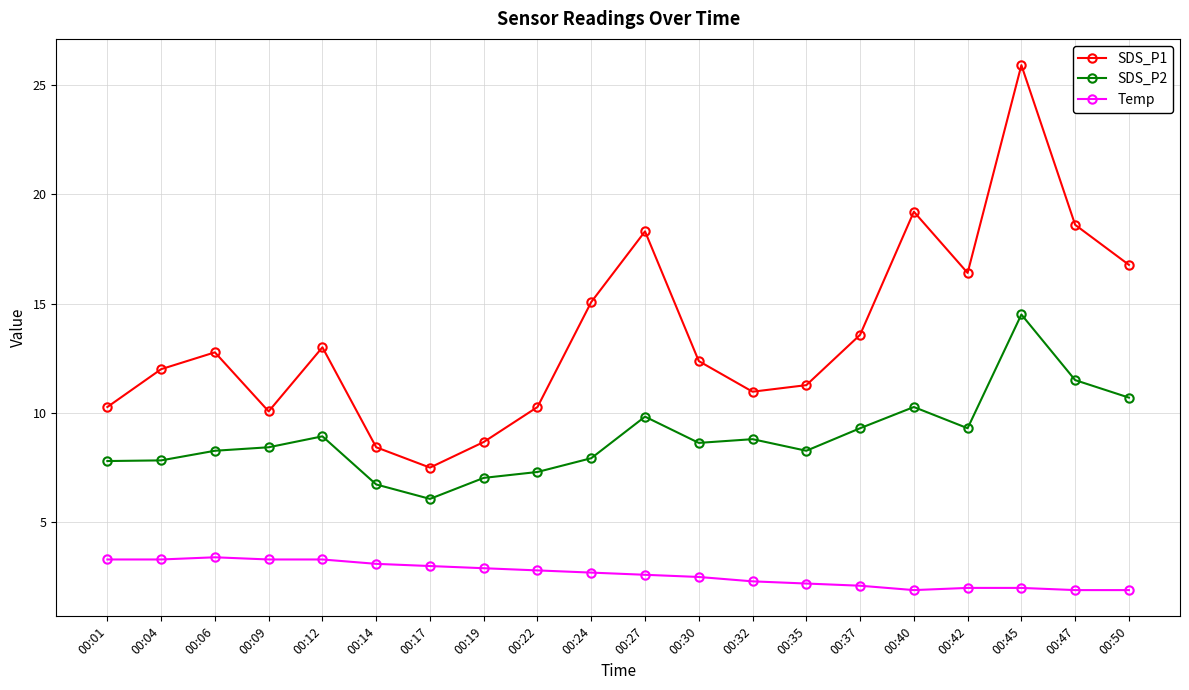

The SDS_P2 series shows 10.3 at 00:17. True or false?

False